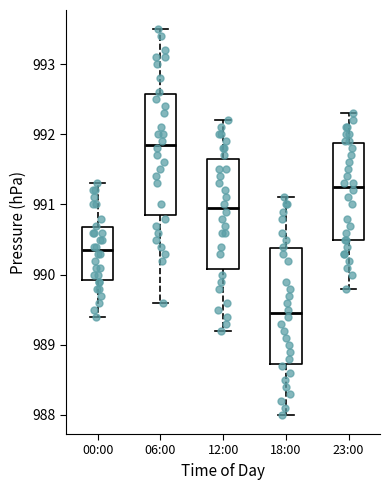

Reading left to right, read every box against the y-axis: the position of its median line, the range the box covers, and the ends of its whiskers. The values are not printed on the chart, so give them approximately, as read against the axis.

00:00: median 990.4, box 989.9 to 990.7, whiskers 989.4 to 991.3
06:00: median 991.9, box 990.9 to 992.6, whiskers 989.6 to 993.5
12:00: median 991.0, box 990.1 to 991.7, whiskers 989.2 to 992.2
18:00: median 989.5, box 988.7 to 990.4, whiskers 988.0 to 991.1
23:00: median 991.3, box 990.5 to 991.9, whiskers 989.8 to 992.3